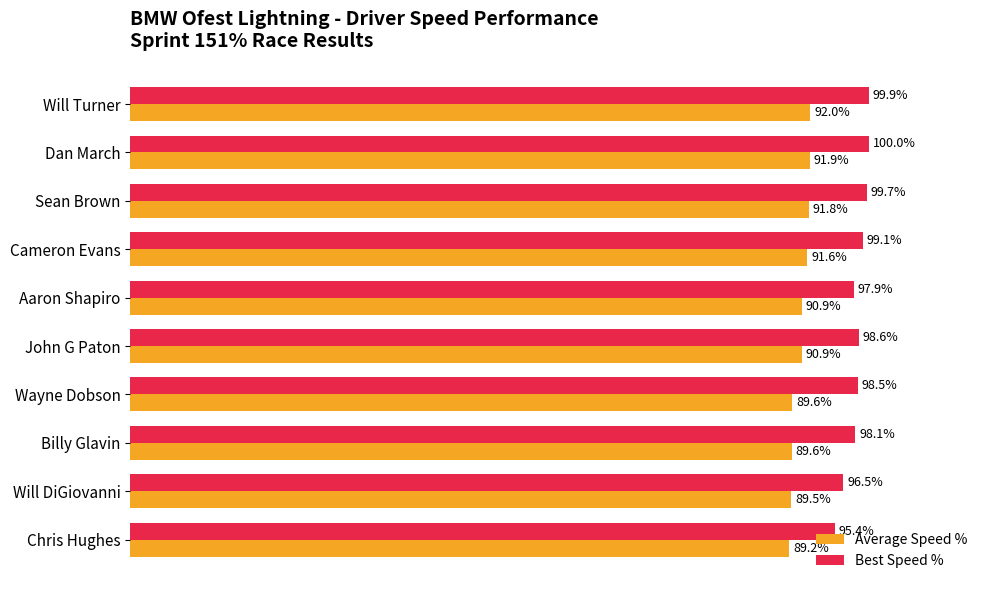

At which label is Best Speed % closest to 97?

Will DiGiovanni